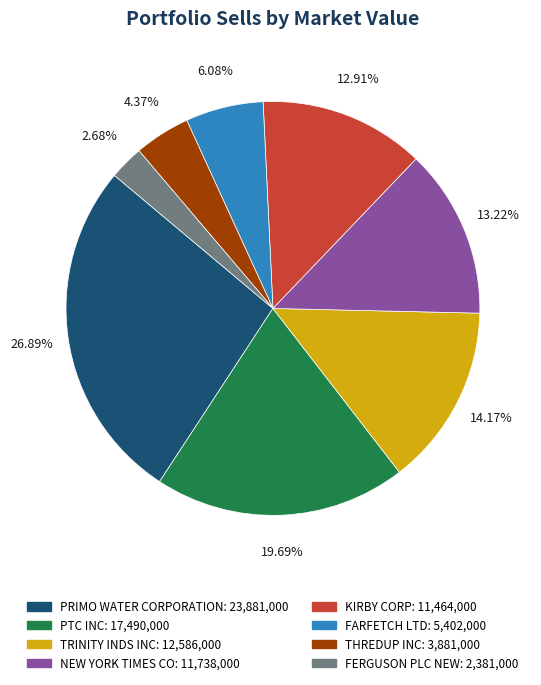

What is the ratio of the value at TRINITY INDS INC to the value at PTC INC?

0.7